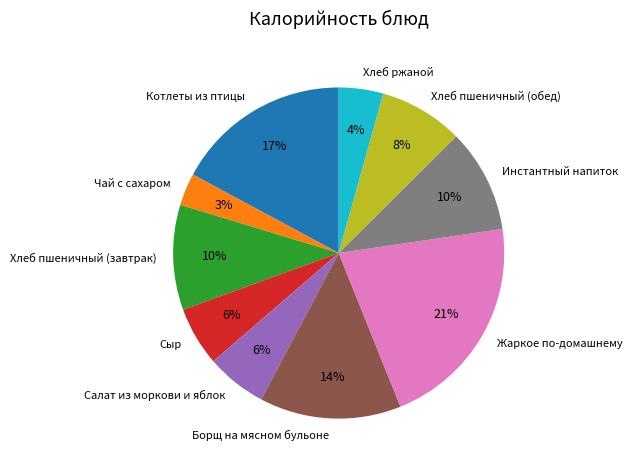

Approximately how many times larger is the value at Жаркое по-домашнему compared to Хлеб пшеничный (обед)?

2.6